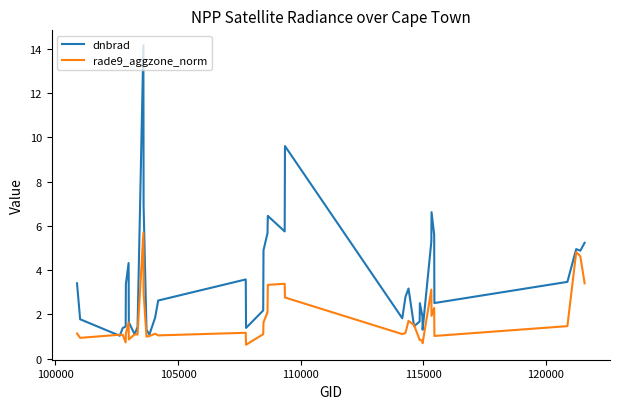

What is the minimum value shown in the chart?

0.6